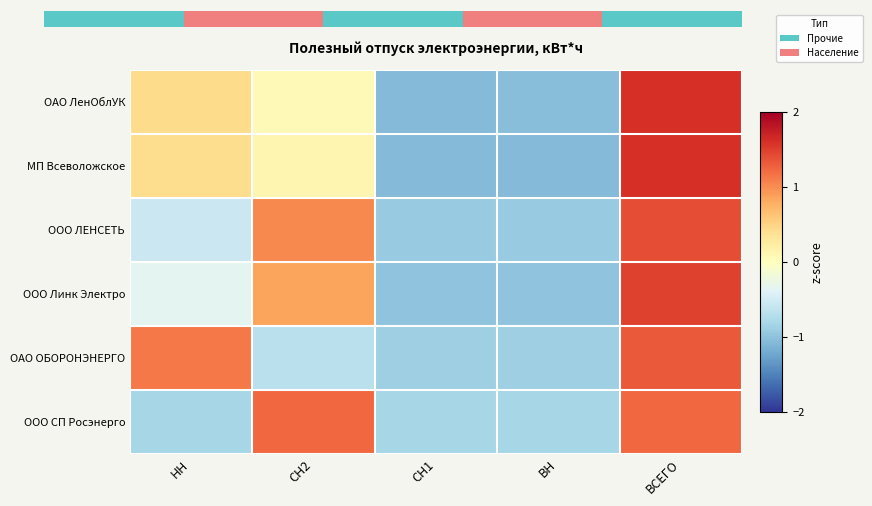

Reading right to left, list all the values displayed in this chart.

ОАО ЛенОблУК: ВСЕГО=1.6	ВН=-1.0	СН1=-1.1	СН2=0.1	НН=0.4
МП Всеволожское: ВСЕГО=1.6	ВН=-1.1	СН1=-1.1	СН2=0.1	НН=0.4
ООО ЛЕНСЕТЬ: ВСЕГО=1.4	ВН=-0.9	СН1=-0.9	СН2=1.0	НН=-0.6
ООО Линк Электро: ВСЕГО=1.5	ВН=-1.0	СН1=-1.0	СН2=0.8	НН=-0.4
ОАО ОБОРОНЭНЕРГО: ВСЕГО=1.3	ВН=-0.9	СН1=-0.9	СН2=-0.7	НН=1.1
ООО СП Росэнерго: ВСЕГО=1.2	ВН=-0.8	СН1=-0.8	СН2=1.2	НН=-0.8